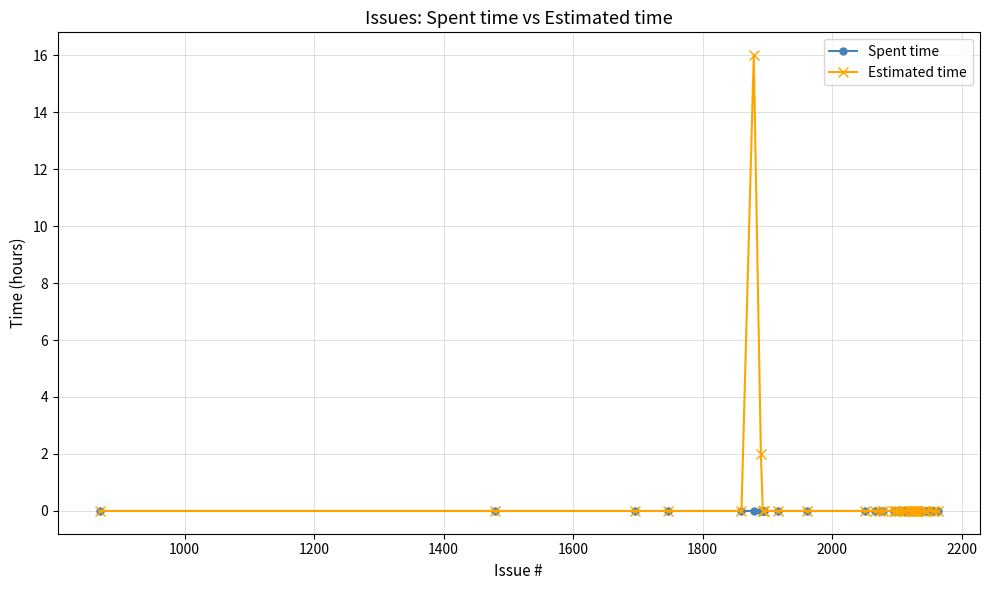

Count the number of data series in this chart.

2